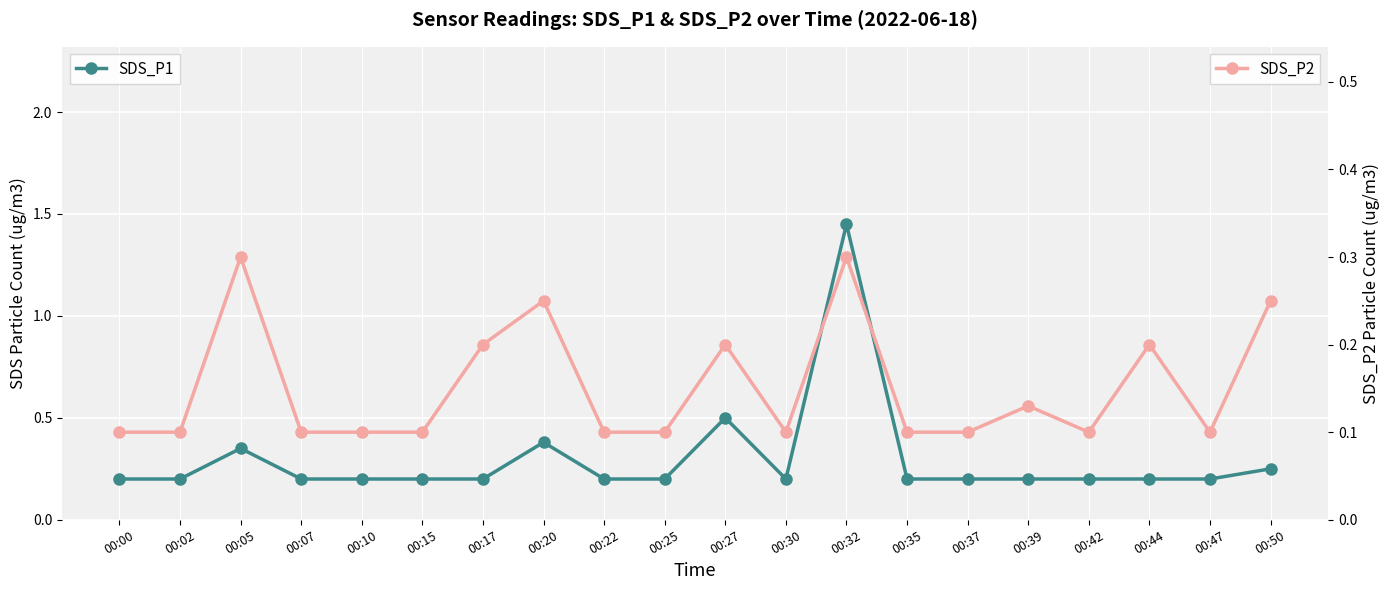

What is the total value across all series at 00:07?

0.3